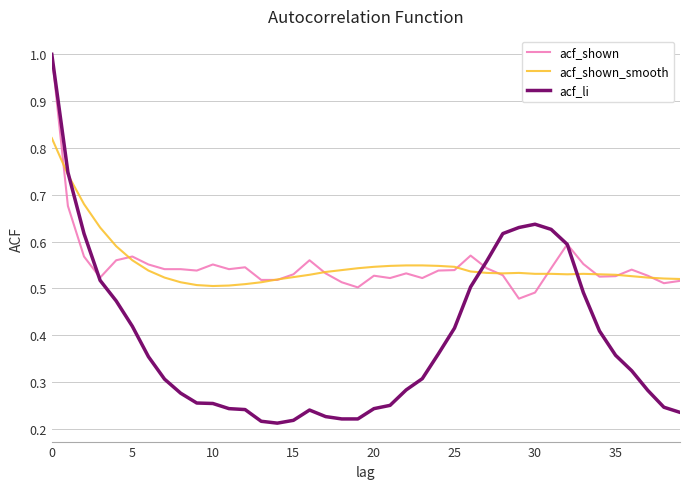

What is the greatest value displayed?

1.0